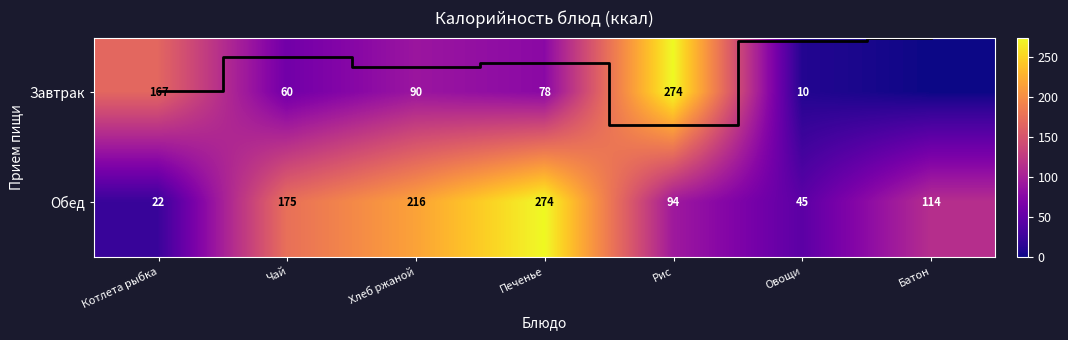

Is it true that Завтрак equals 10.0 at Овощи?

True